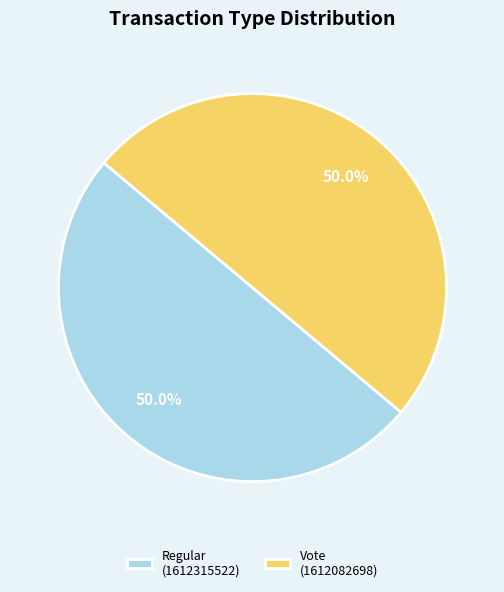

True or false: Regular accounts for 60% of the total.

False